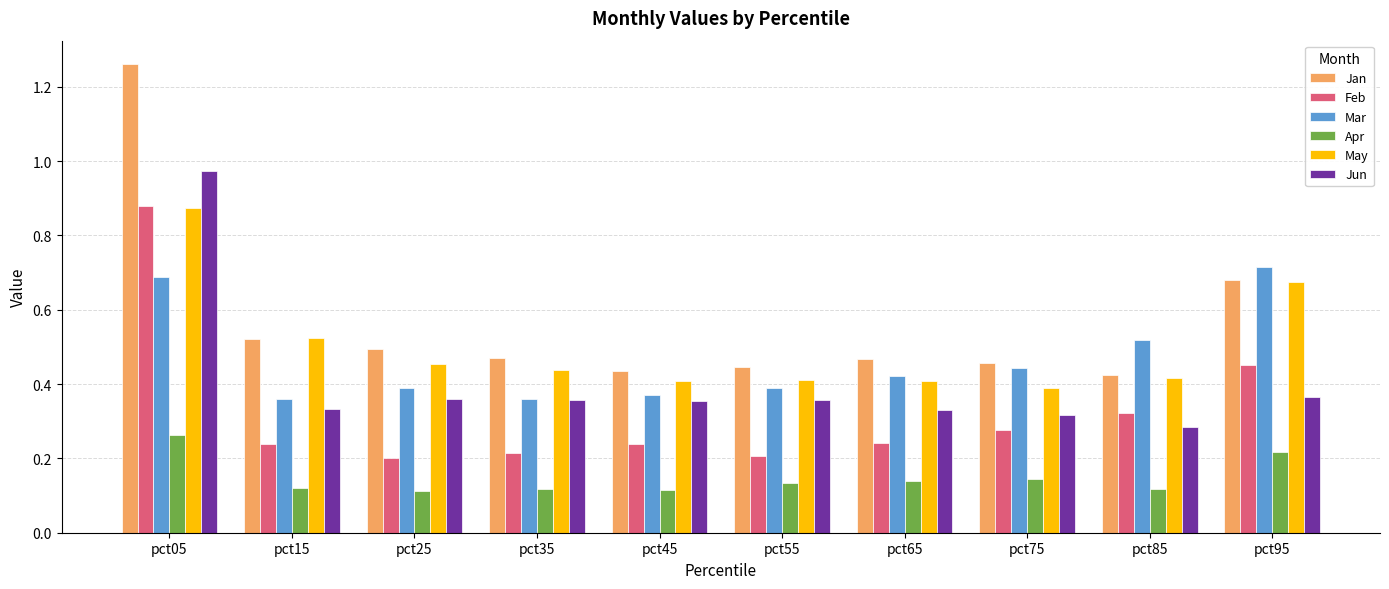

What is the sum of the Jun values at pct25 and pct85?

0.6